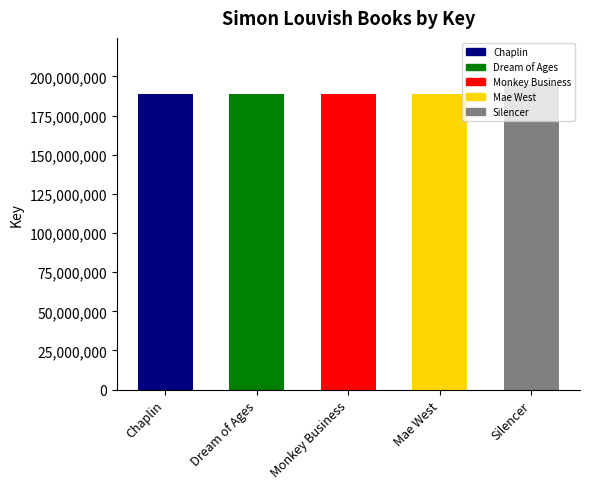

True or false: the data shows 40921004 at Mae West.

False